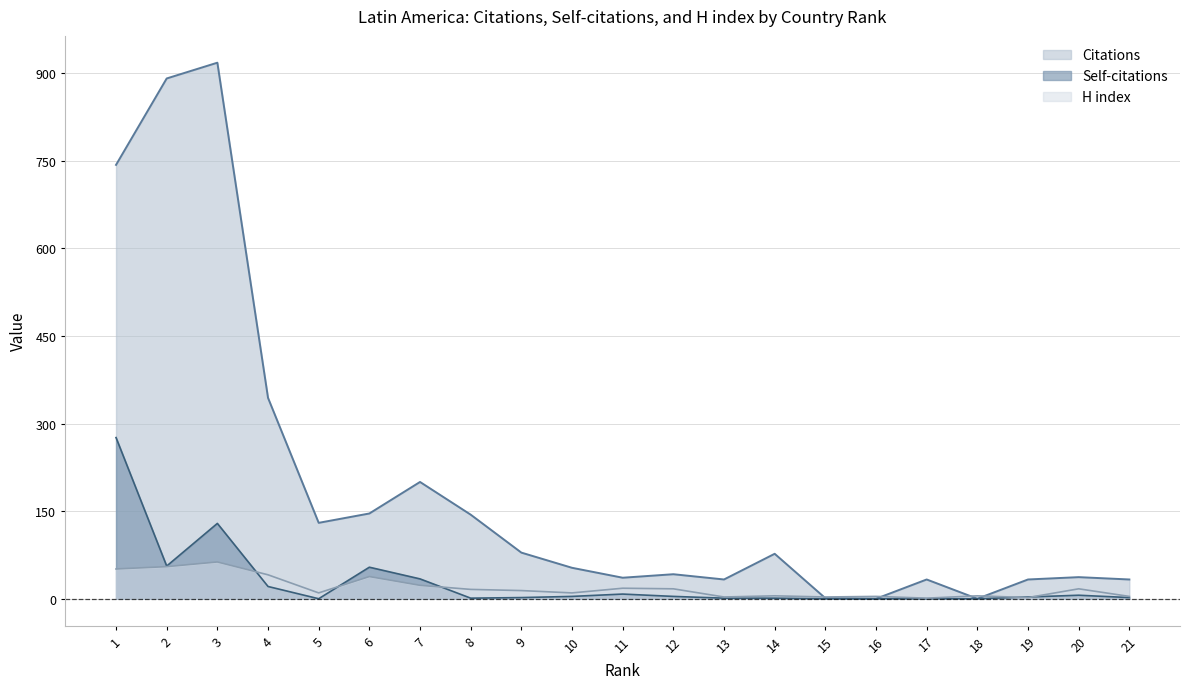

Reading left to right, extract all data points from this chart.

Citations: 743	891	918	344	130	146	200	144	79	53	36	42	33	77	1	0	33	0	33	37	33
Self-citations: 276	56	129	21	0	54	34	1	2	4	8	4	1	1	0	0	0	0	3	6	2
H index: 51	55	63	41	10	38	23	16	14	10	18	17	3	5	3	4	1	5	2	17	4